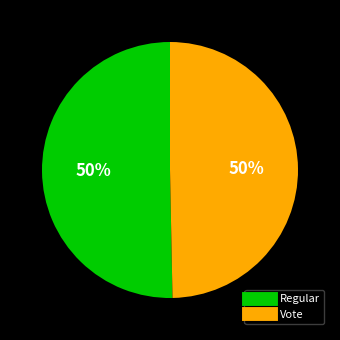

To the nearest percent, what is the combined percentage of Regular and Vote?

100%